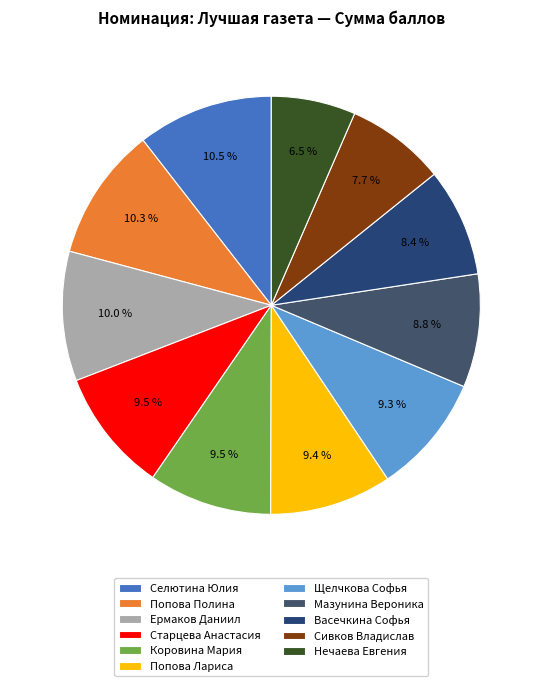

Which slice is the smallest?

Нечаева Евгения